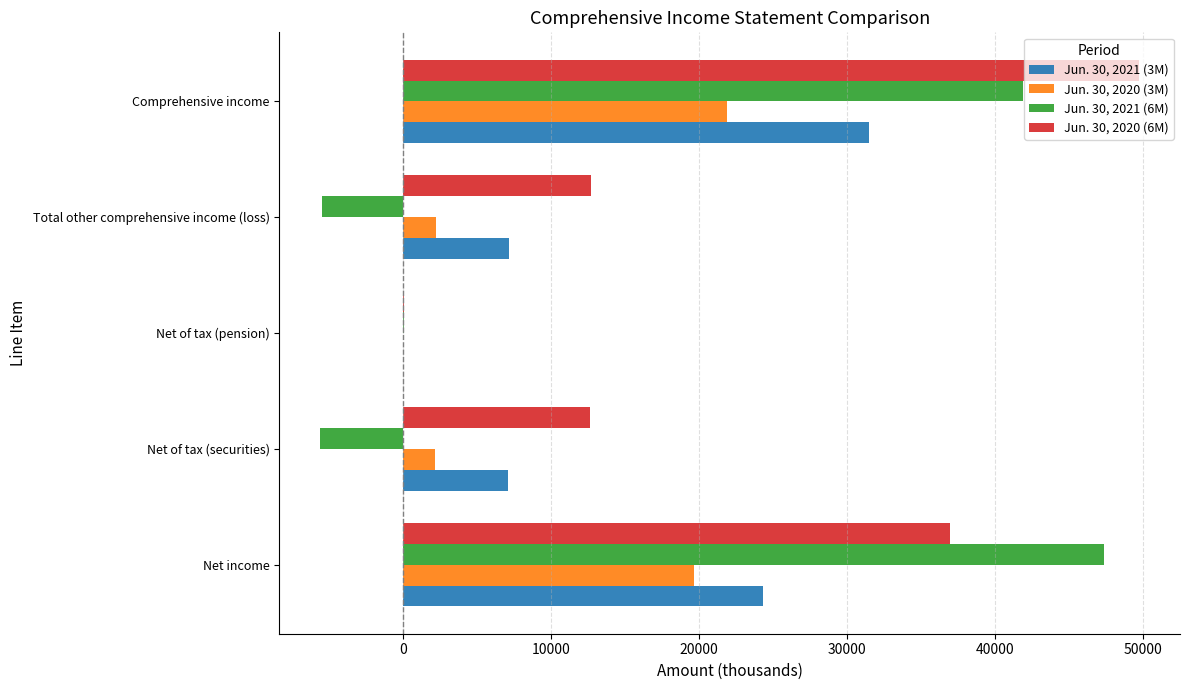

Which label corresponds to the largest value in the chart?

Comprehensive income